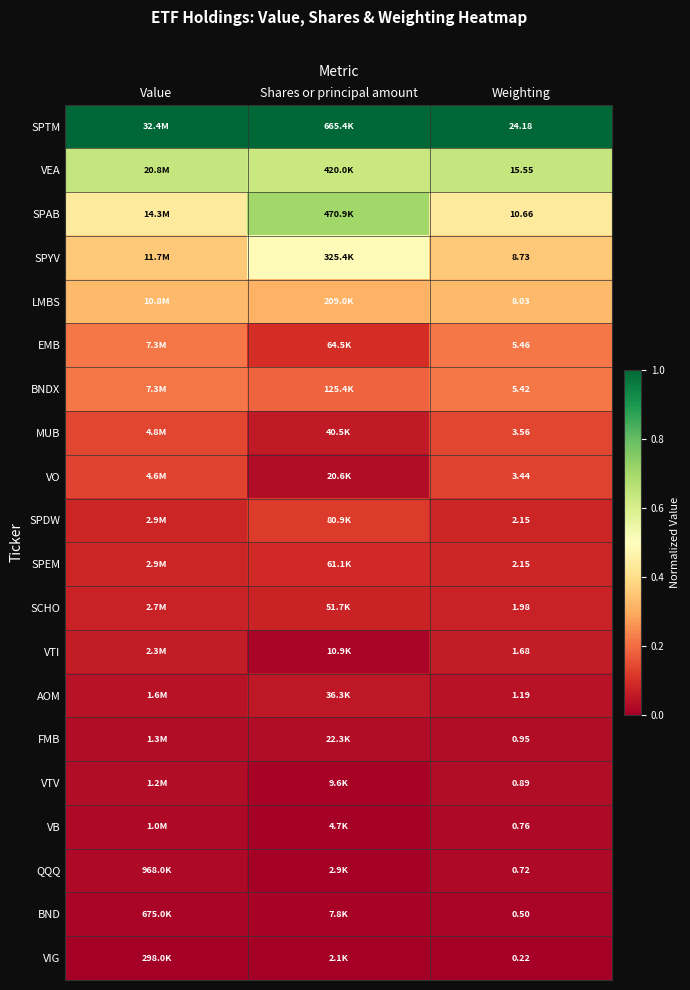

Is it true that SPYV equals 0.2 at Value?

False